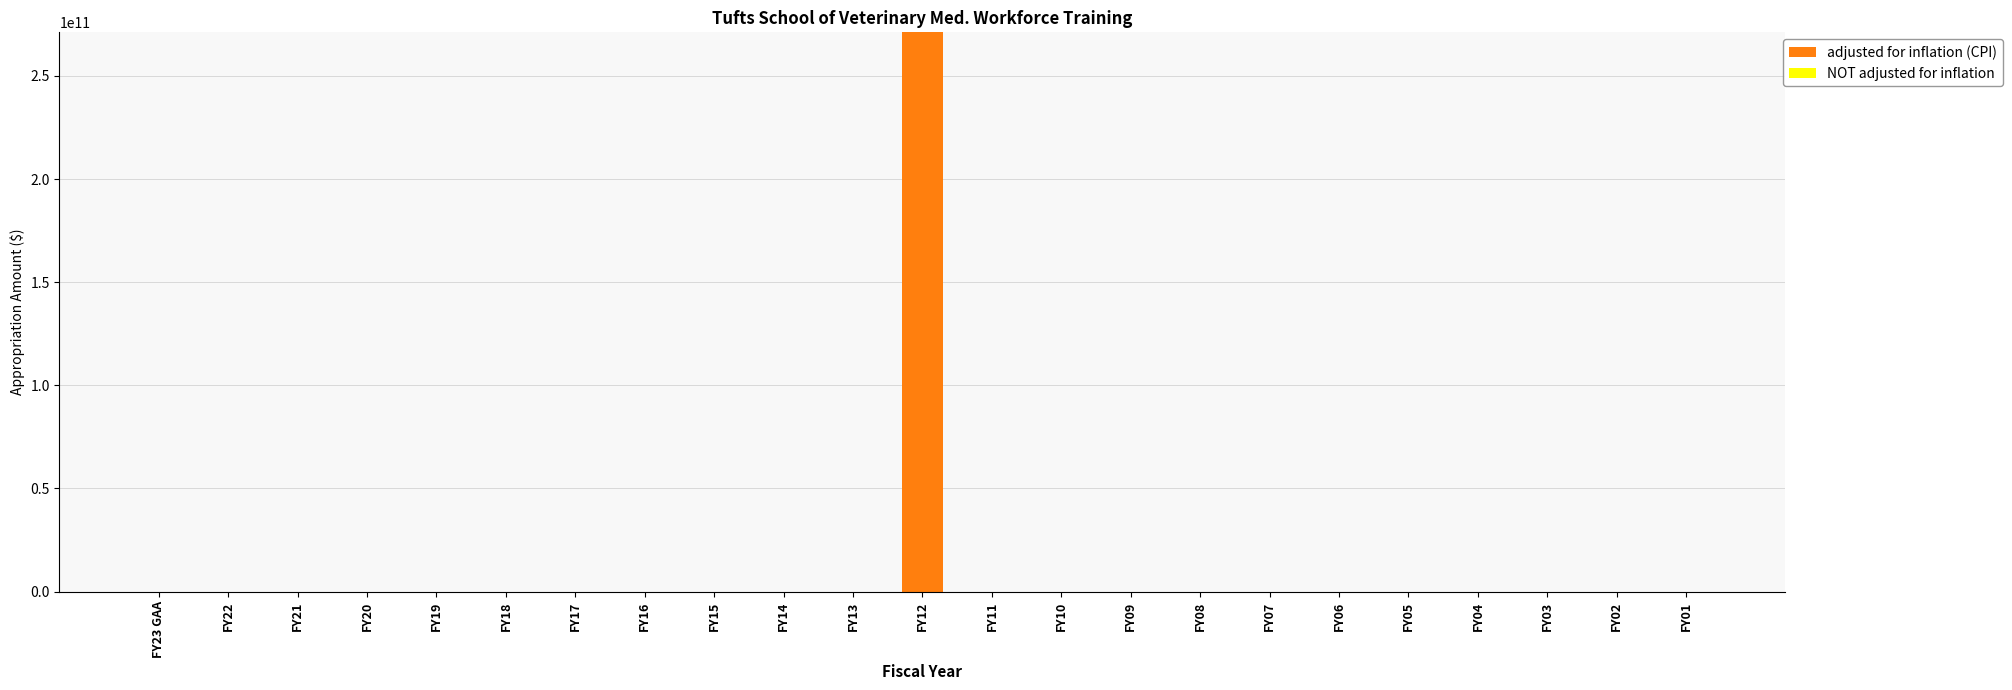

At which category is the sum across all series the highest?

FY12